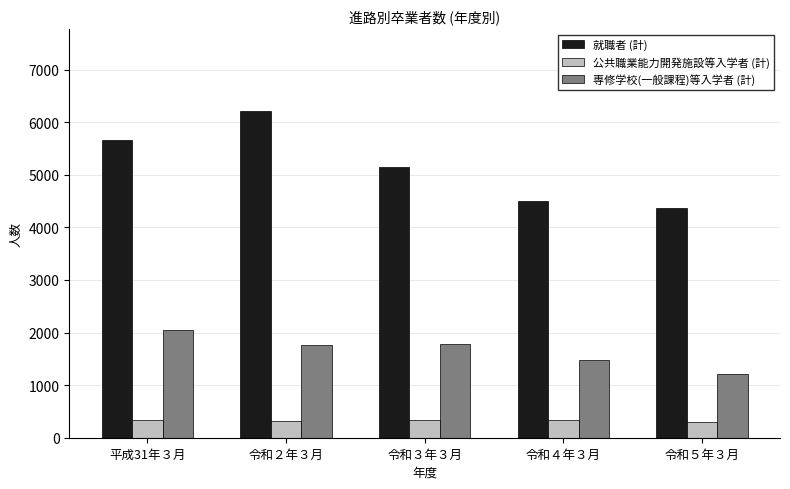

What is the label of the 2nd bar from the left?

令和２年３月